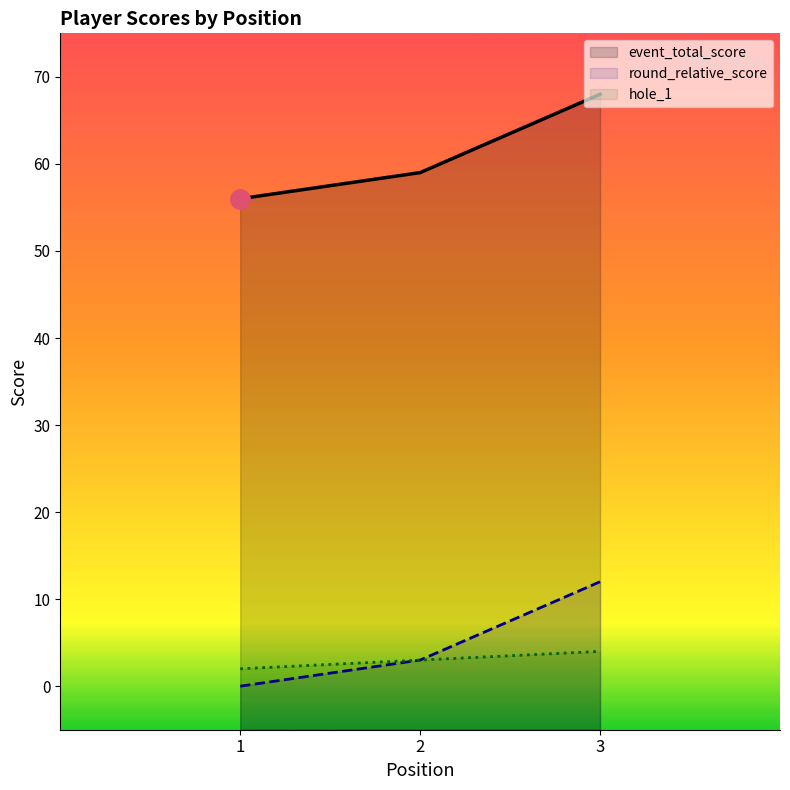

Reading left to right, what are all the values shown in this chart?

event_total_score: 1=56	2=59	3=68
round_relative_score: 1=0	2=3	3=12
hole_1: 1=2	2=3	3=4